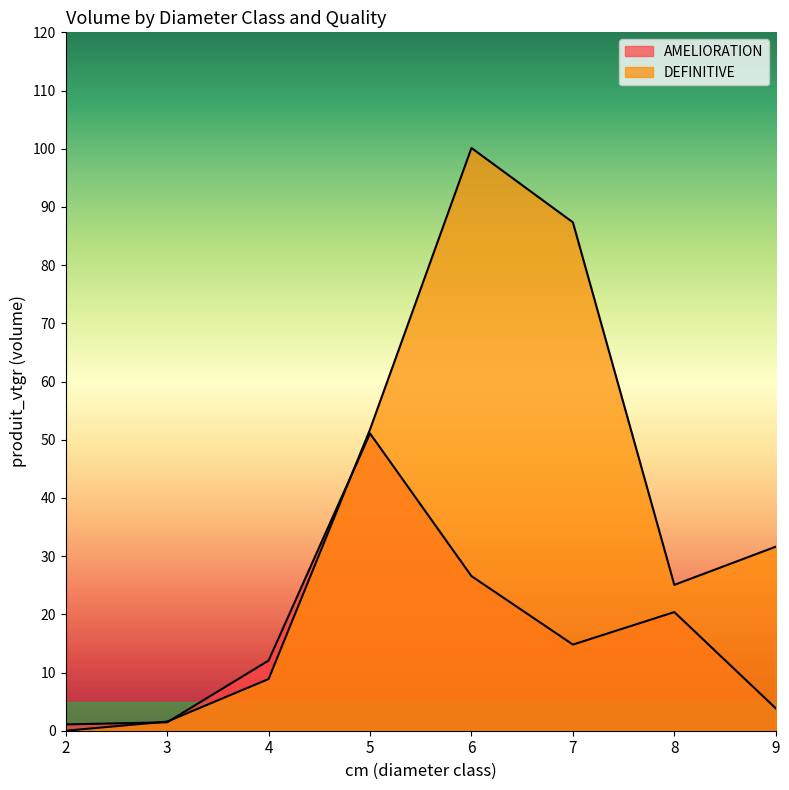

How many lines are shown in the chart?

2